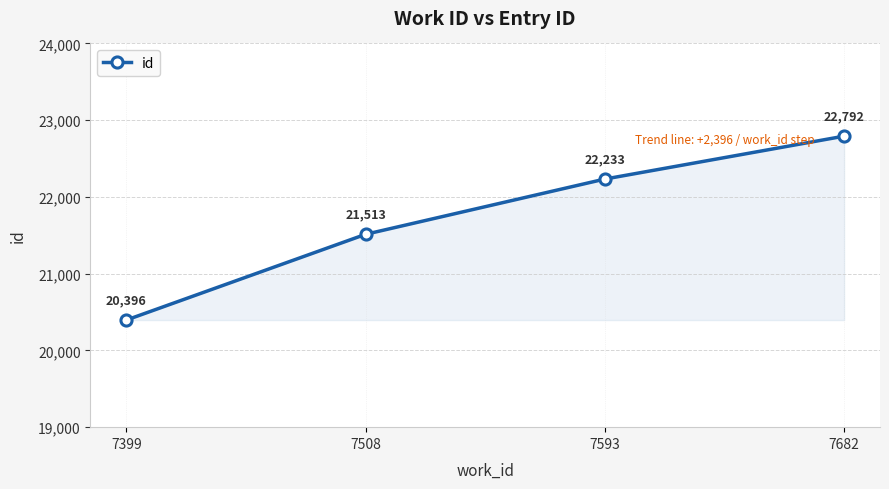

Reading left to right, extract all data points from this chart.

7399=20396	7508=21513	7593=22233	7682=22792